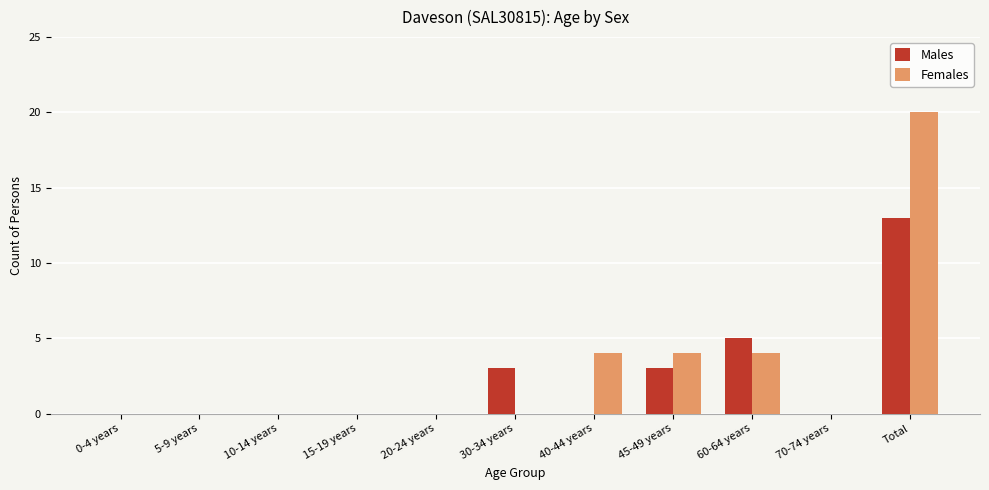

What is the highest value of the Females series?

20